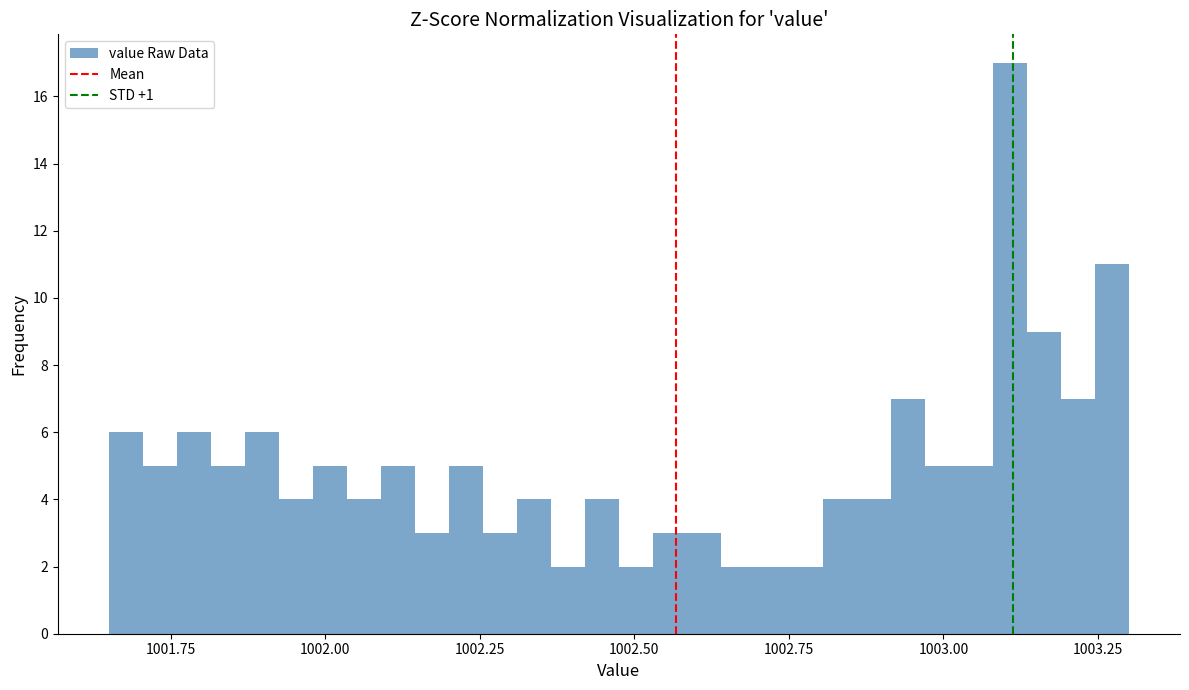

Read against the x-axis, roughly where is the centre of the tallest bar?

1003.10